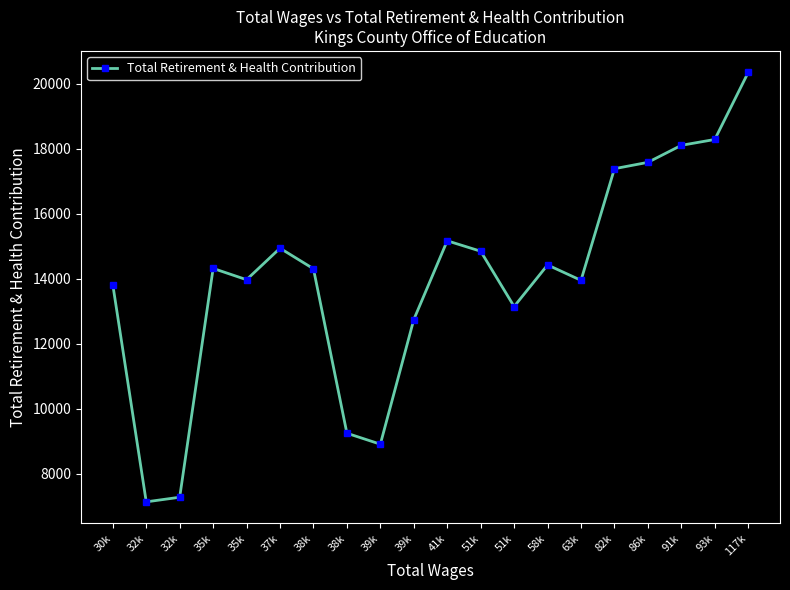

The value at 58k is 5670. True or false?

False